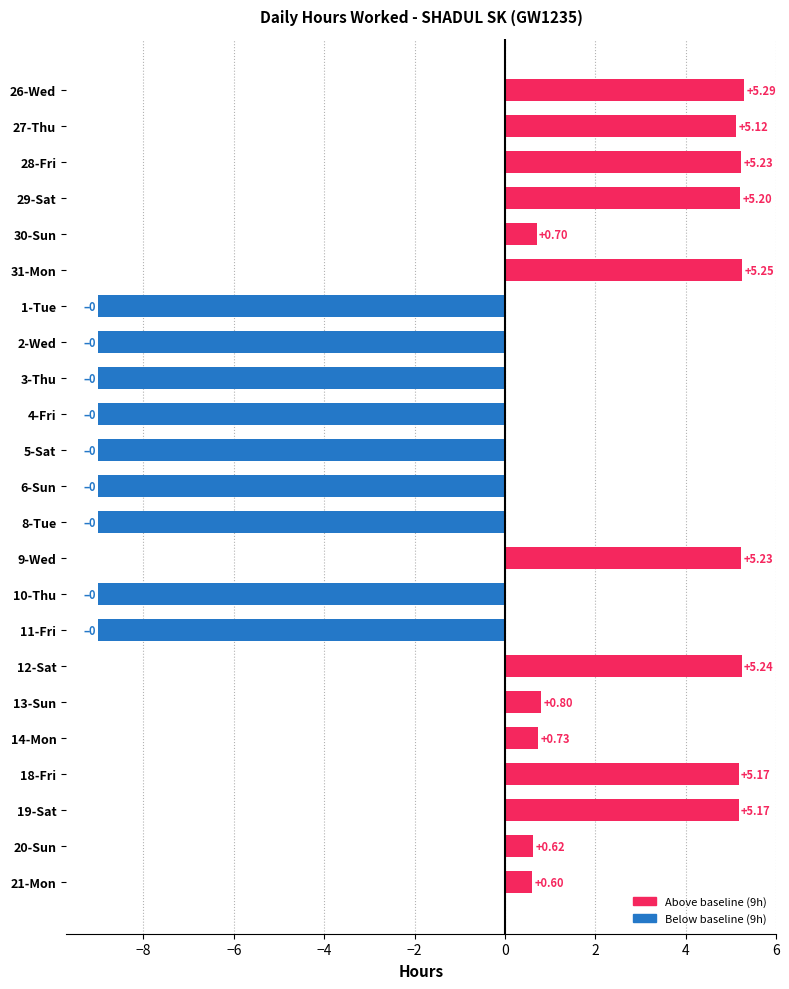

What is the sum of the values at 5-Sat and 19-Sat?

-3.8